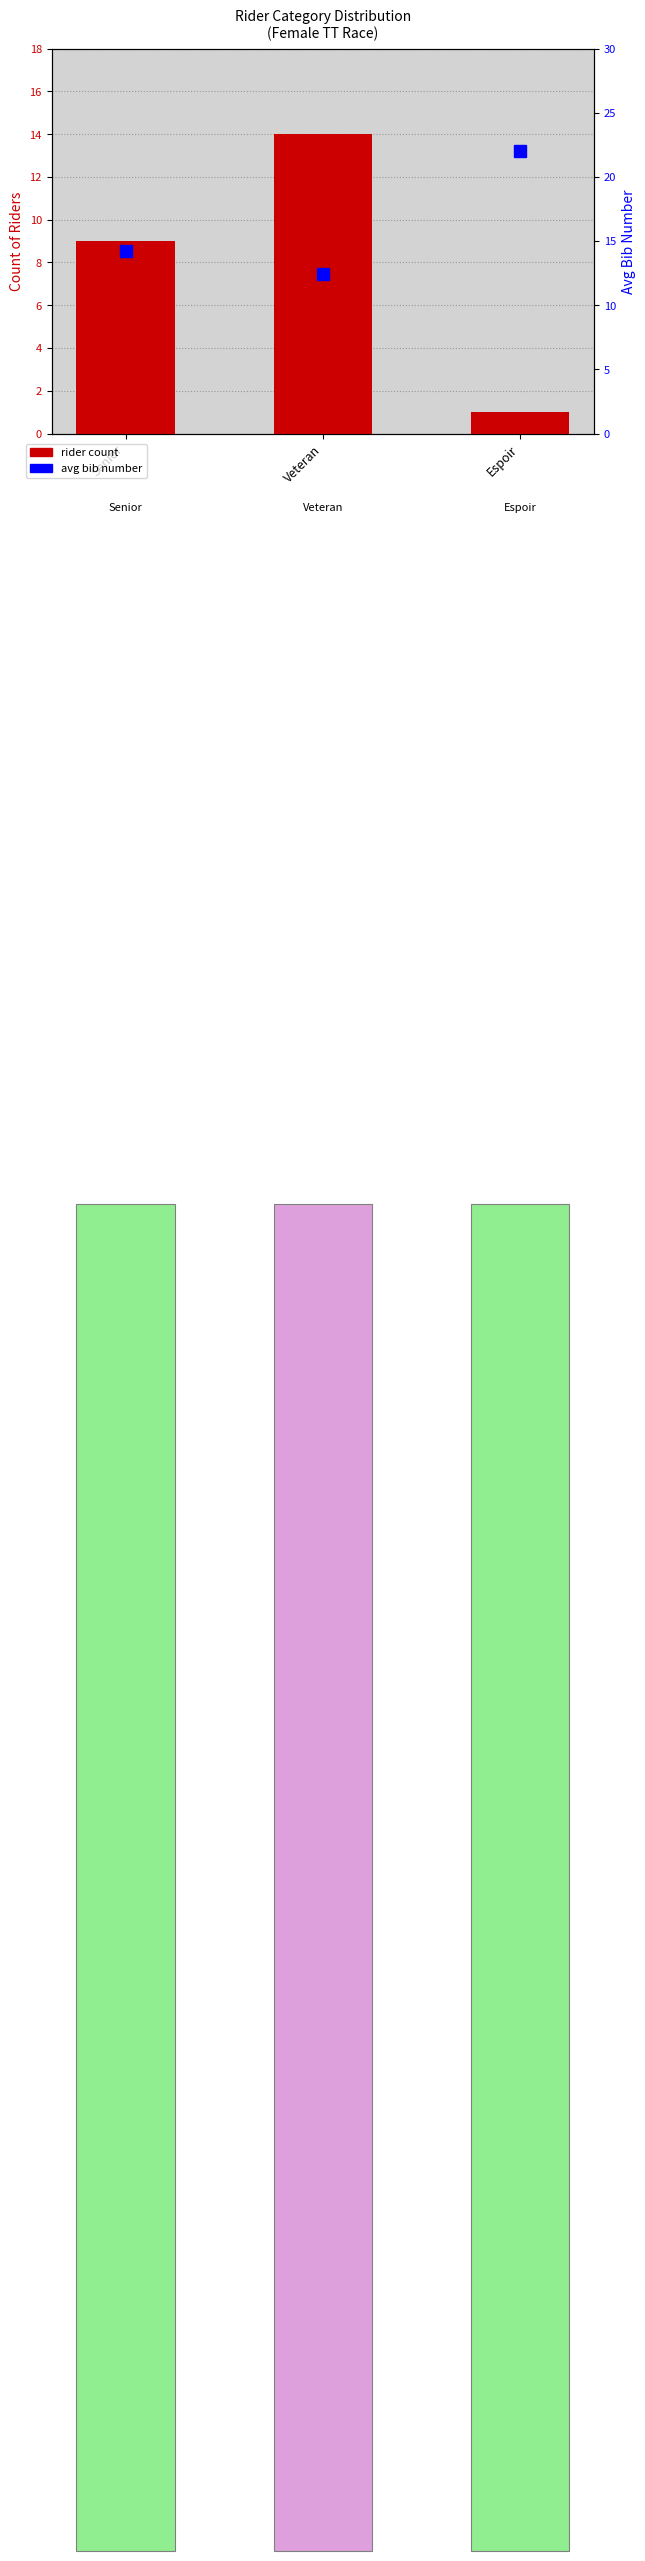

Count the number of categories in the chart.

3